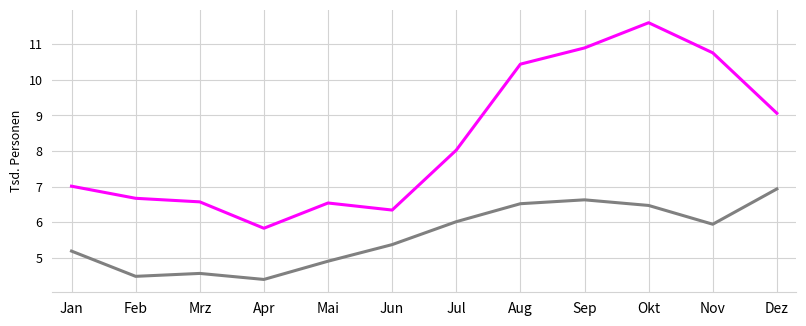

What is the maximum value shown in the chart?

11.6